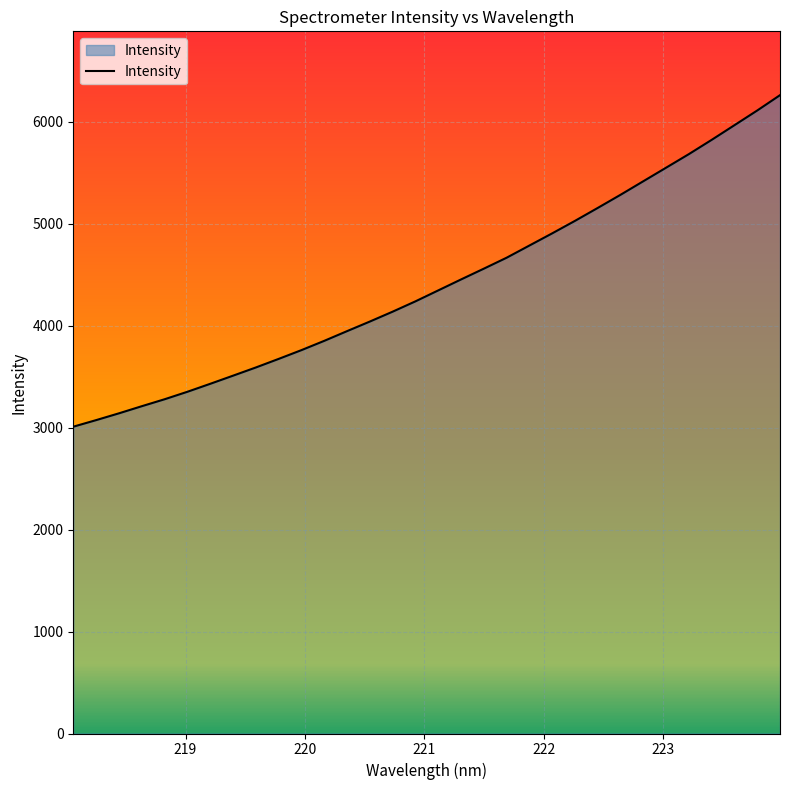

What is the difference between the maximum and minimum values?

3252.3